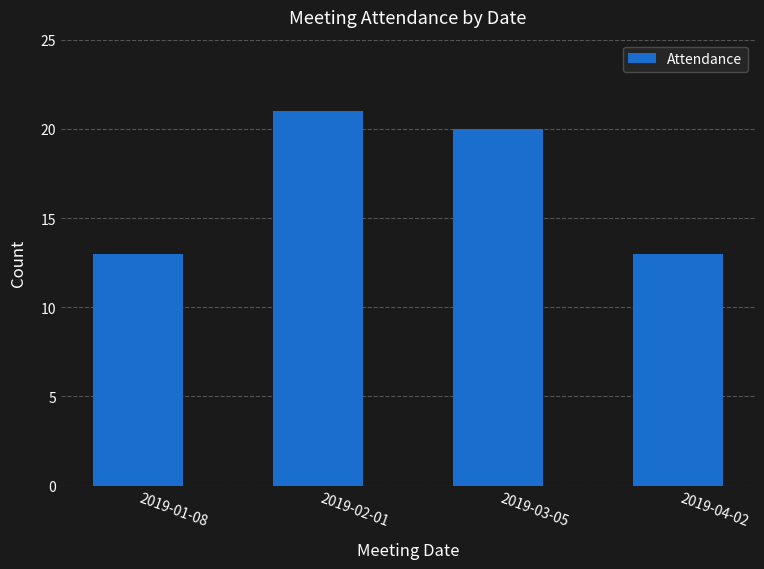

What is the ratio of the value at 2019-03-05 to the value at 2019-02-01?

1.0